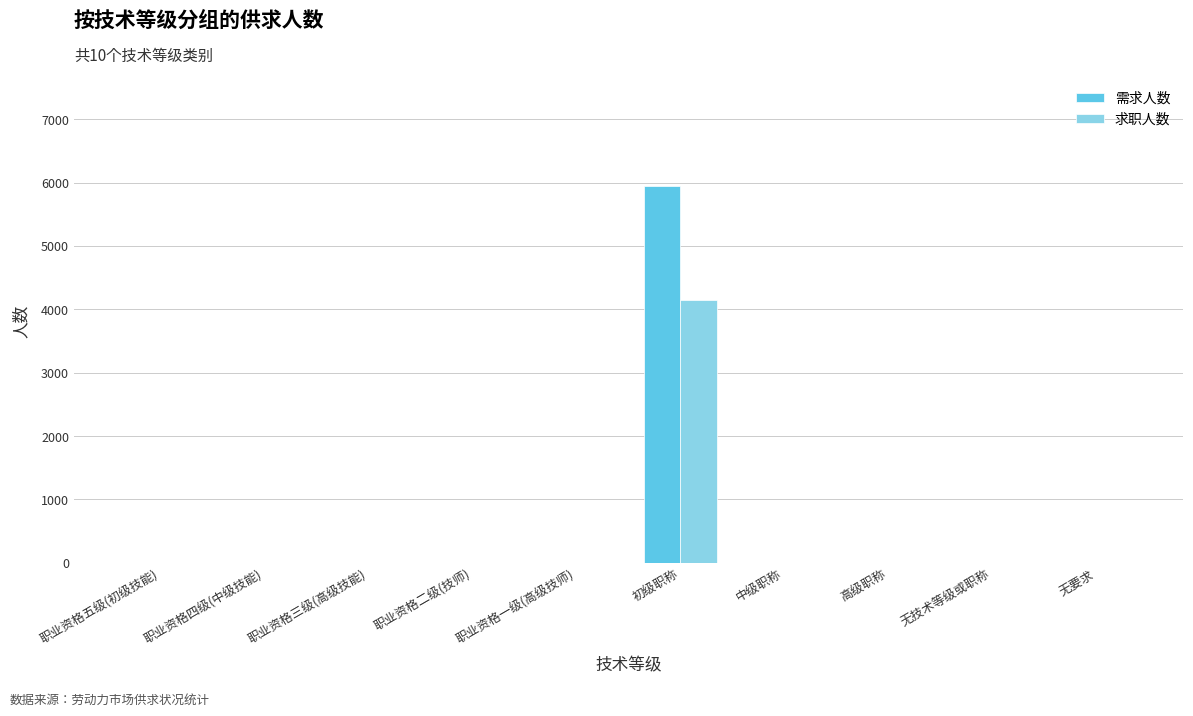

What is the total value across all series at 初级职称?

10090